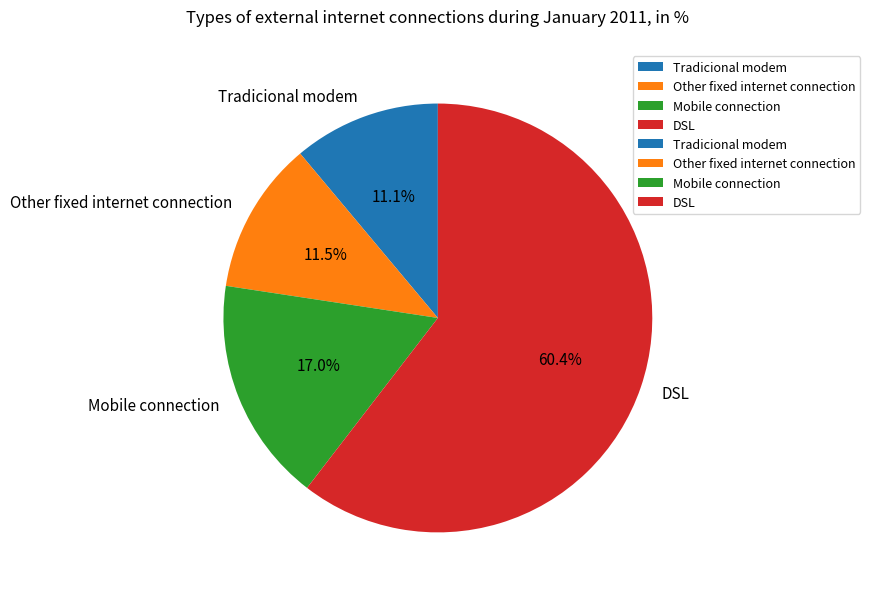

To the nearest percent, what portion does Tradicional modem represent?

11%